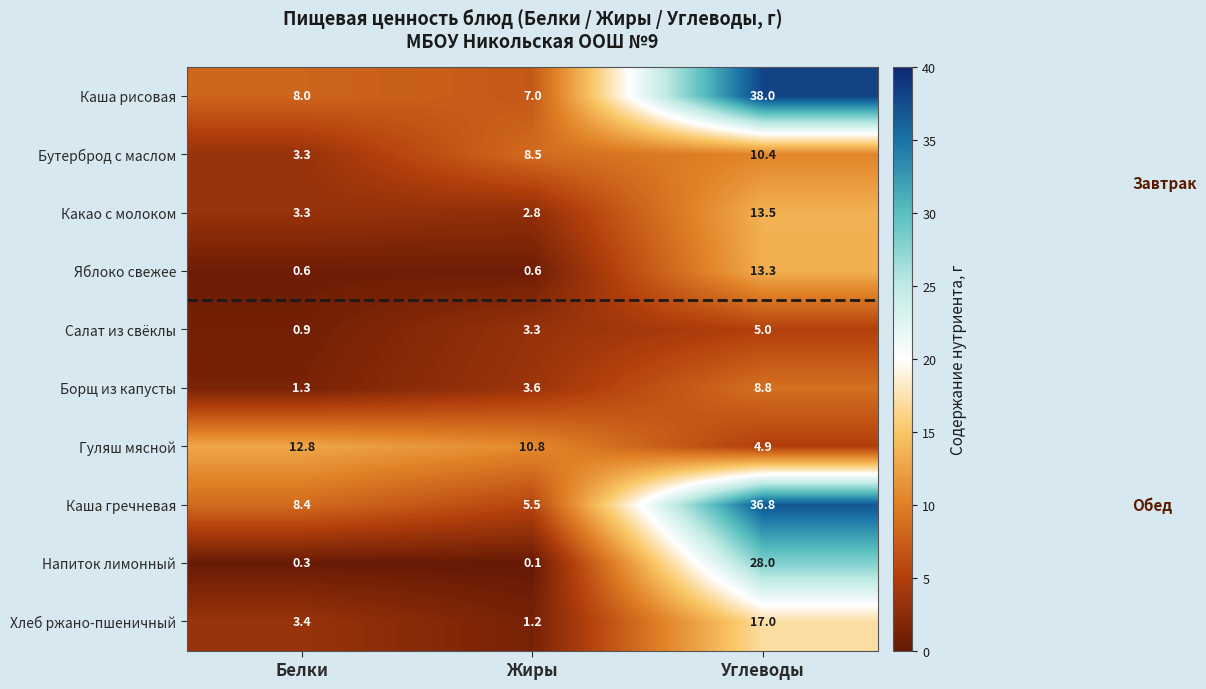

Rank the series at Жиры from lowest to highest value.

Напиток лимонный, Яблоко свежее, Хлеб ржано-пшеничный, Какао с молоком, Салат из свёклы, Борщ из капусты, Каша гречневая, Каша рисовая, Бутерброд с маслом, Гуляш мясной